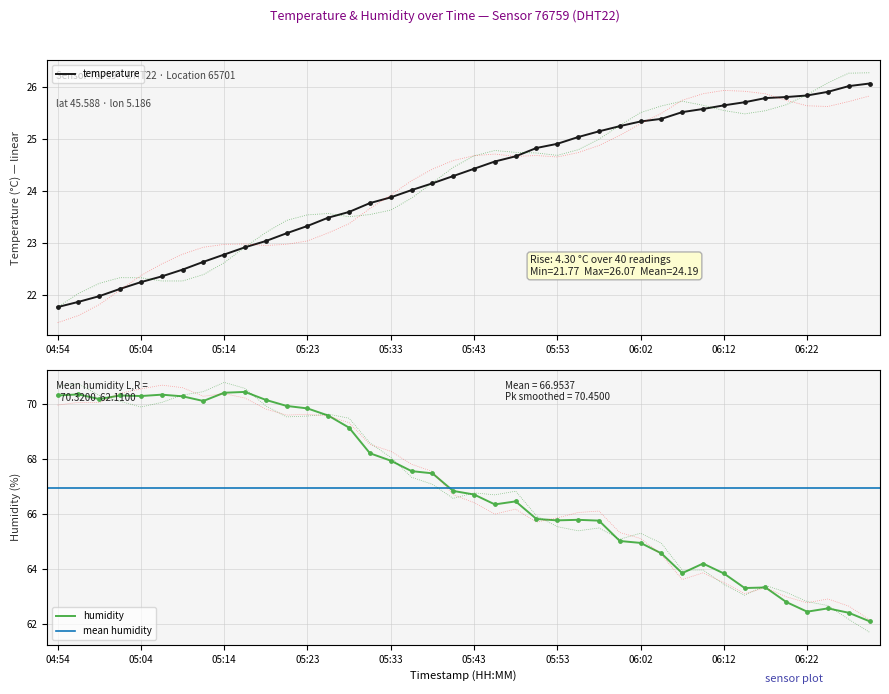

At how many categories does at least one series exceed 35?

40